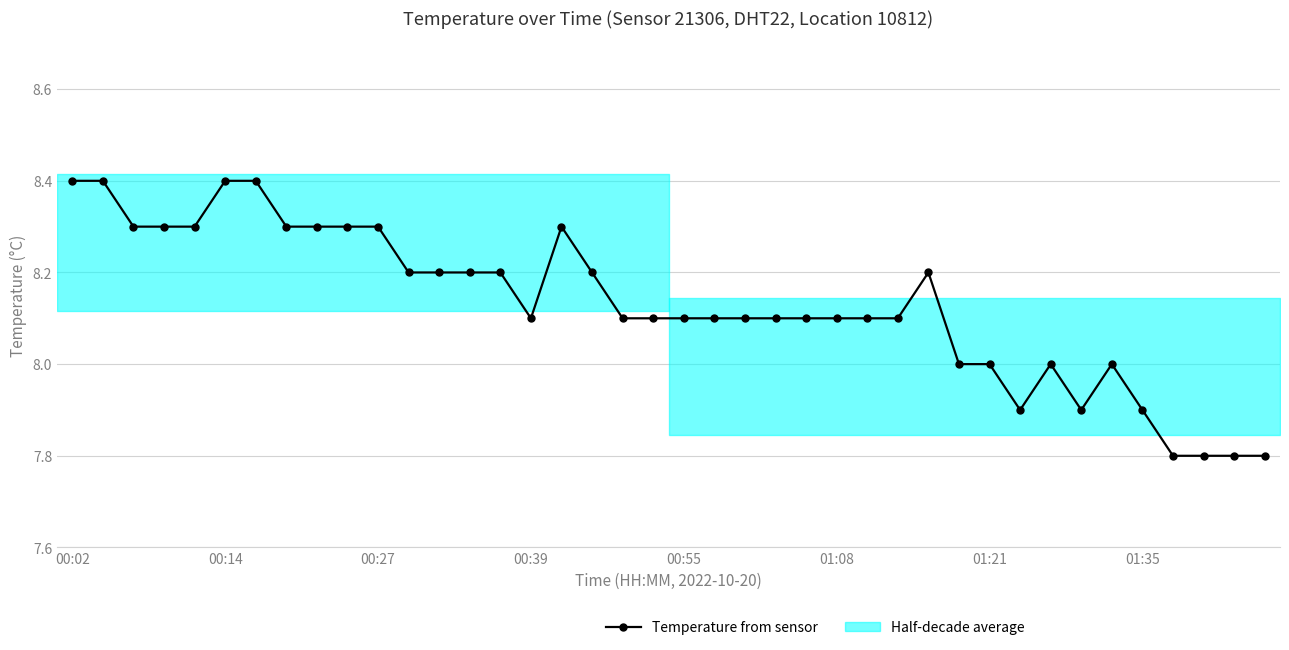

True or false: the data has more than 2 interior local peaks.

True